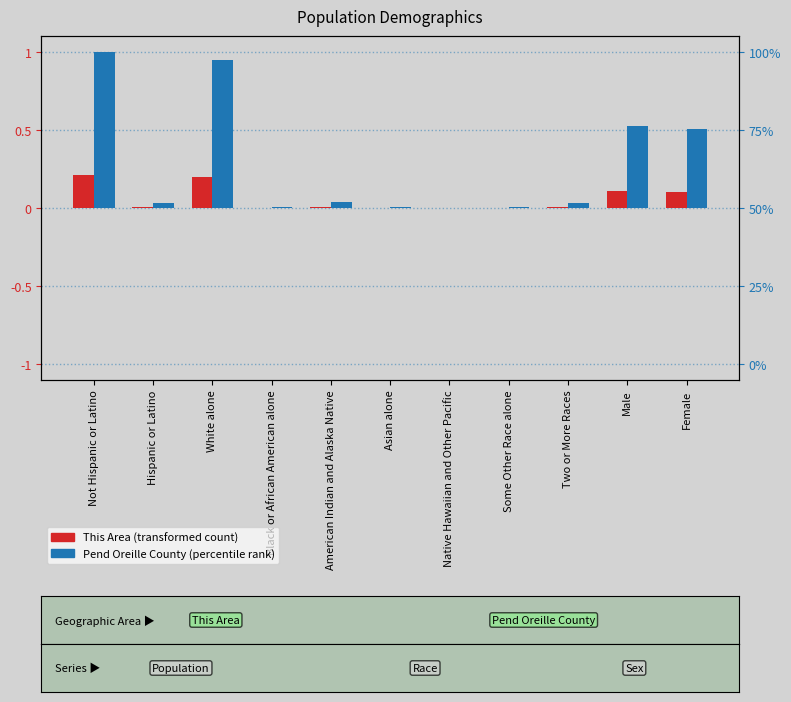

The value of This Area at Two or More Races is 0.0. True or false?

True